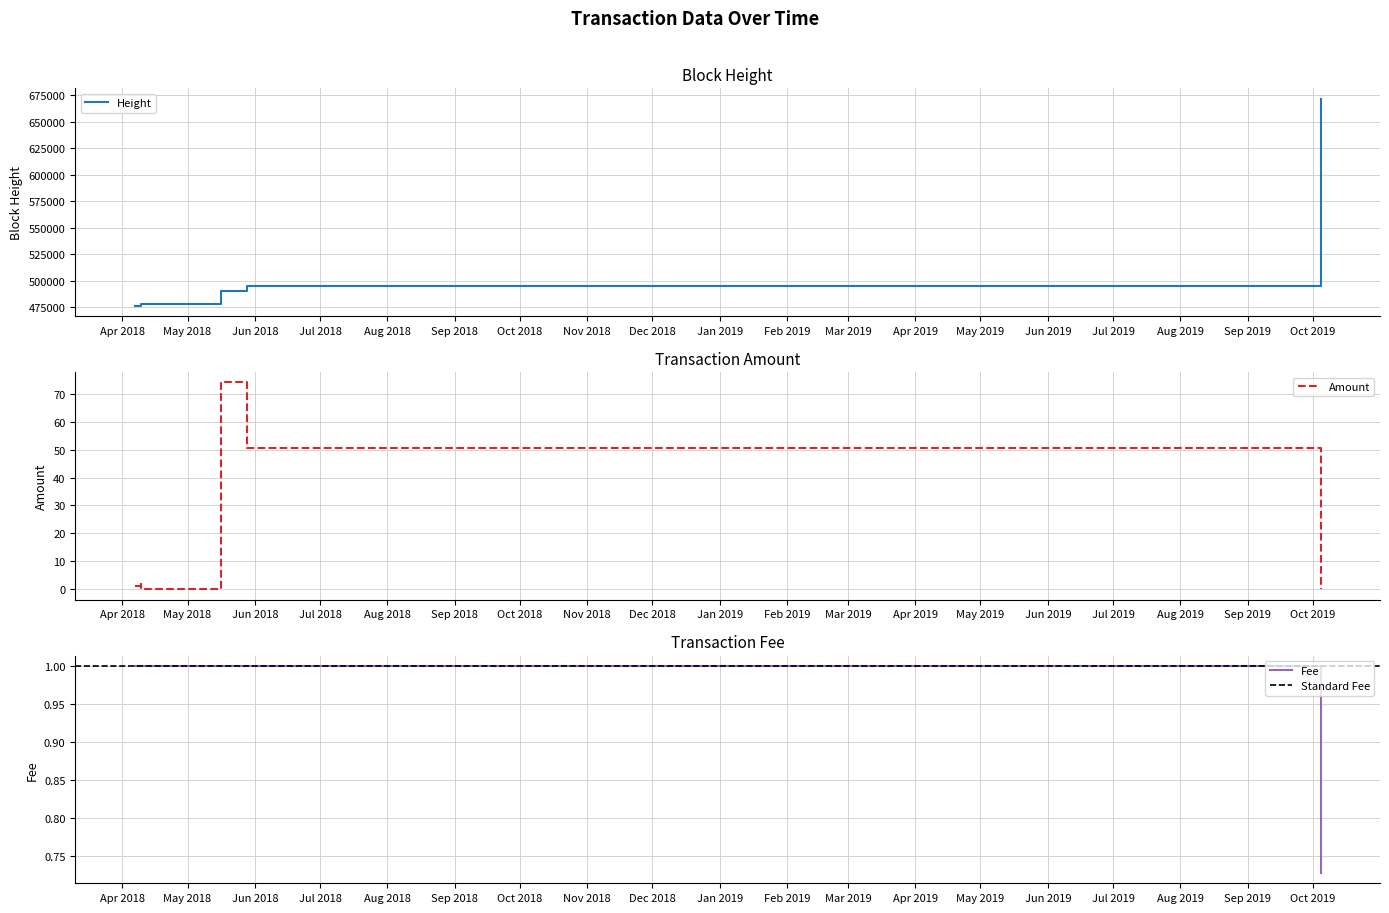

How many intersections are there between Fee and Amount?

4